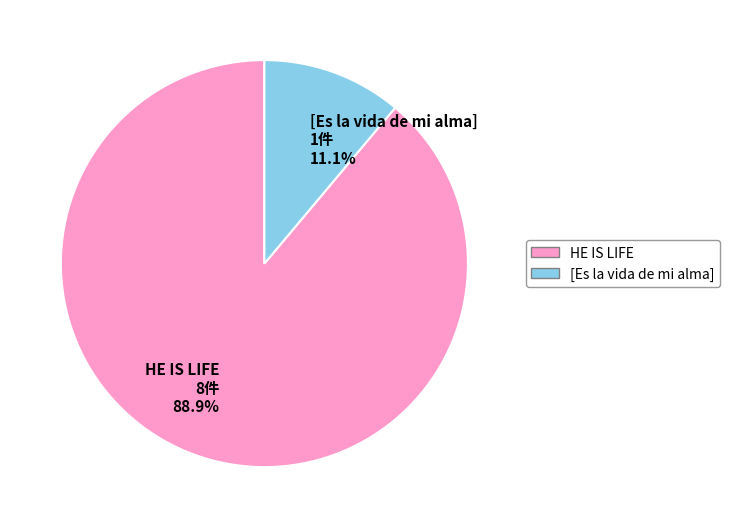

What is the majority slice?

HE IS LIFE